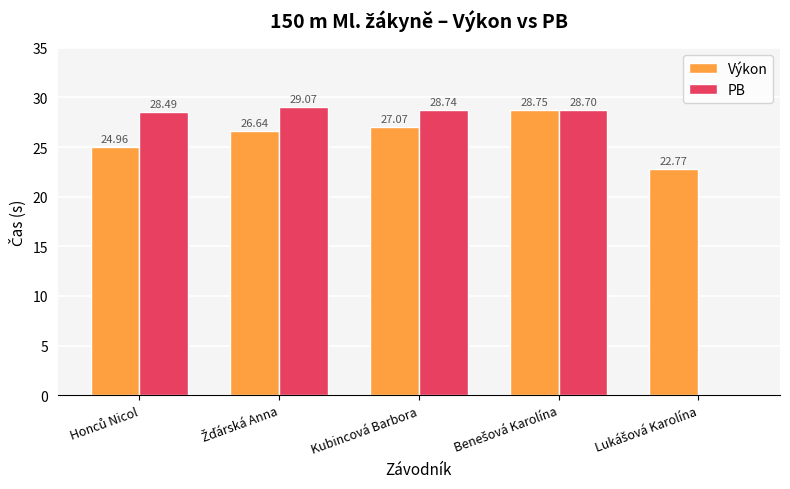

What is the sum of all PB values?

115.0